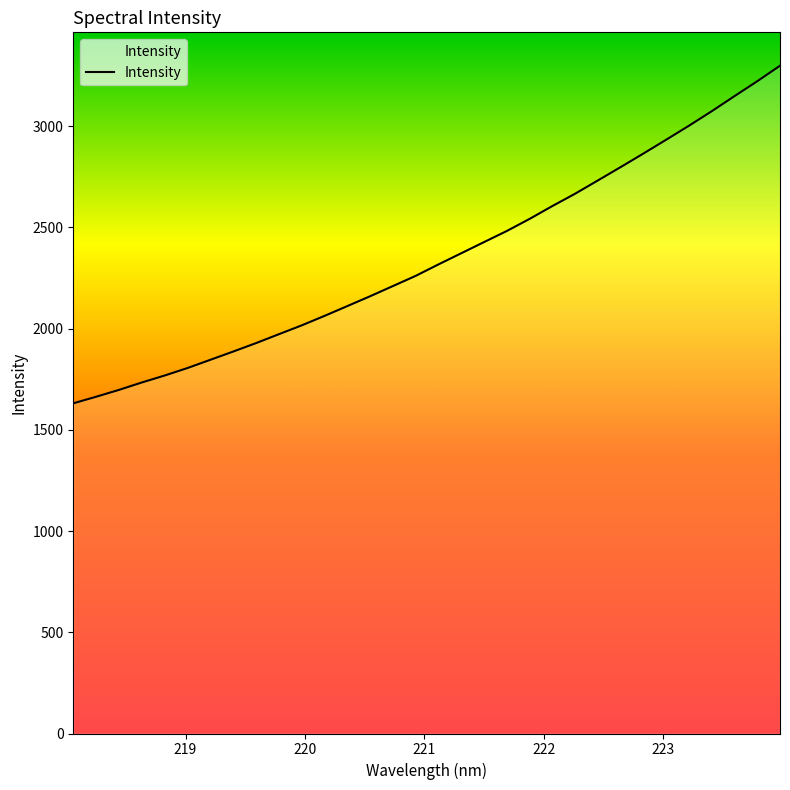

What is the smallest value displayed?

1631.2